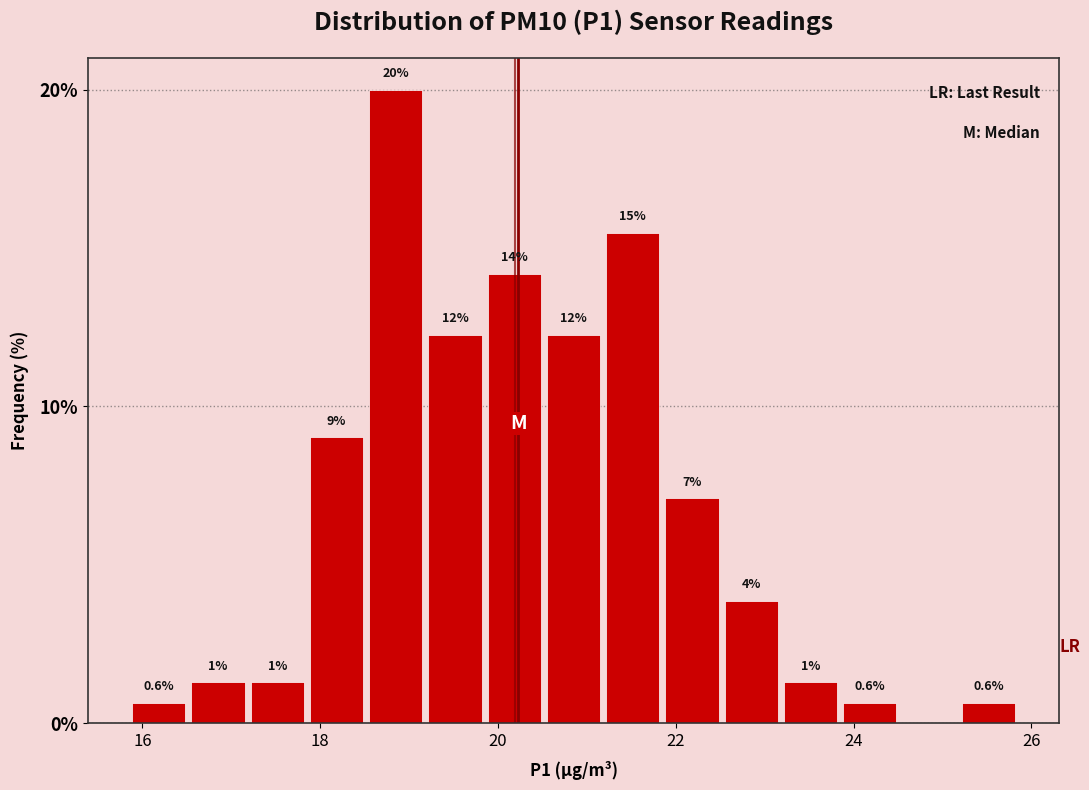

Read against the x-axis, roughly where is the centre of the tallest bar?

18.8